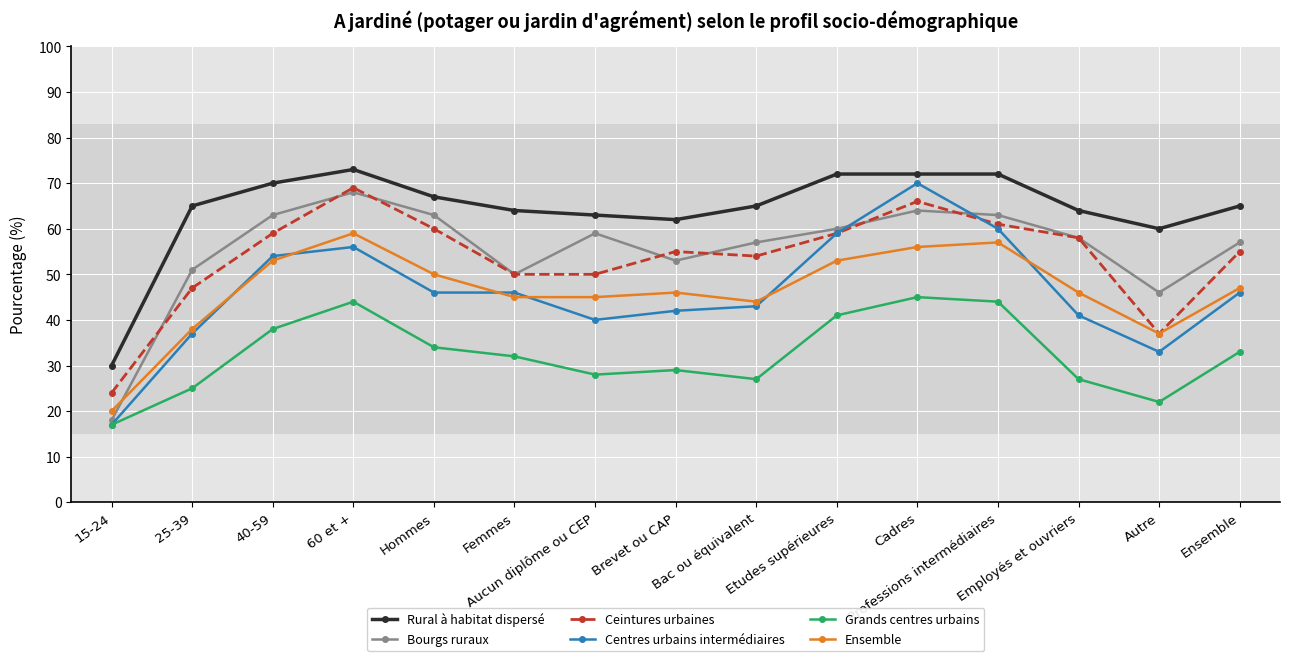

What position from the right is Professions intermédiaires?

4